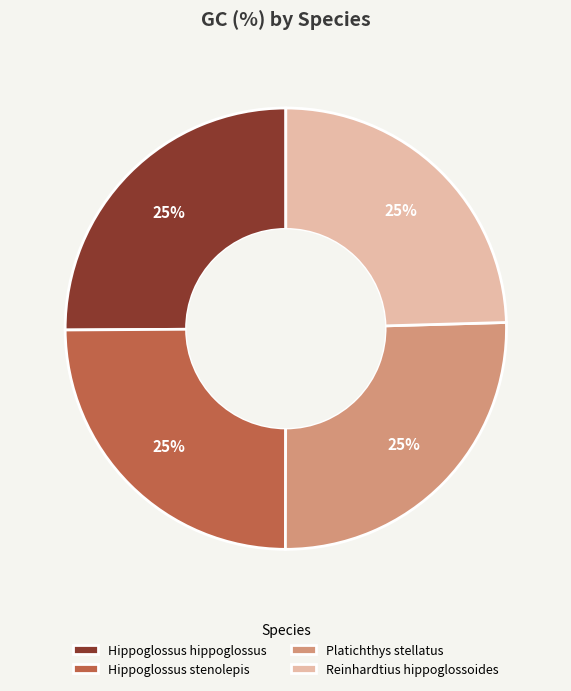

To the nearest percent, what is the combined percentage of Hippoglossus hippoglossus and Hippoglossus stenolepis?

50%